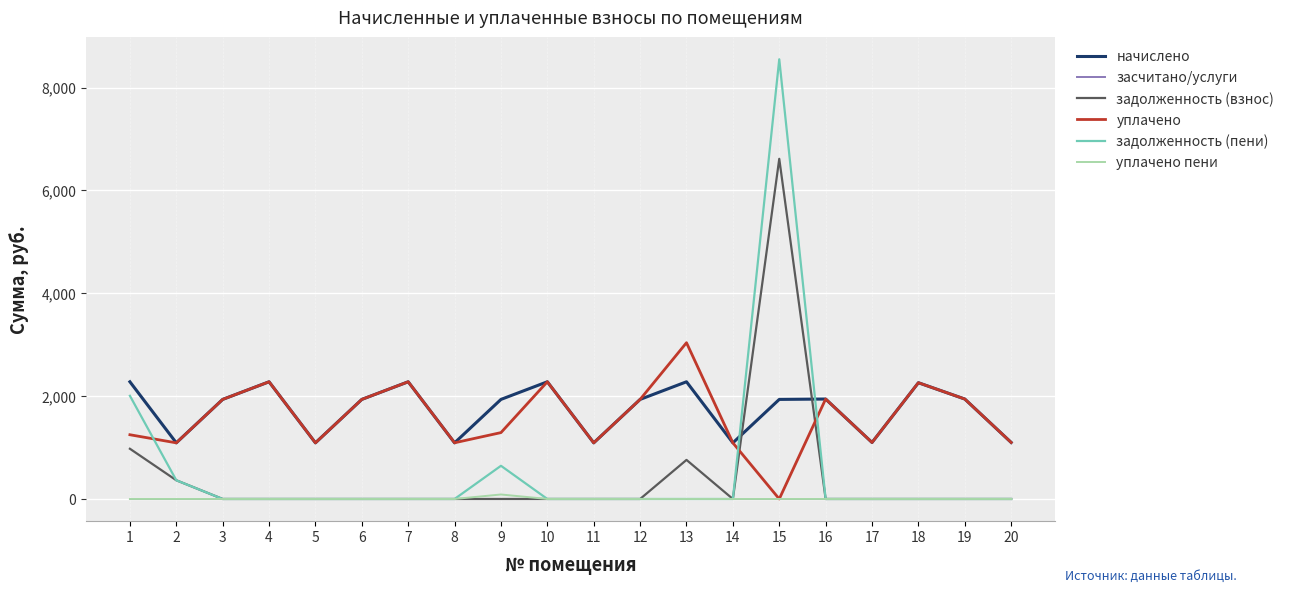

What are all the series names shown in the legend?

начислено, засчитано/услуги, задолженность (взнос), уплачено, задолженность (пени), уплачено пени